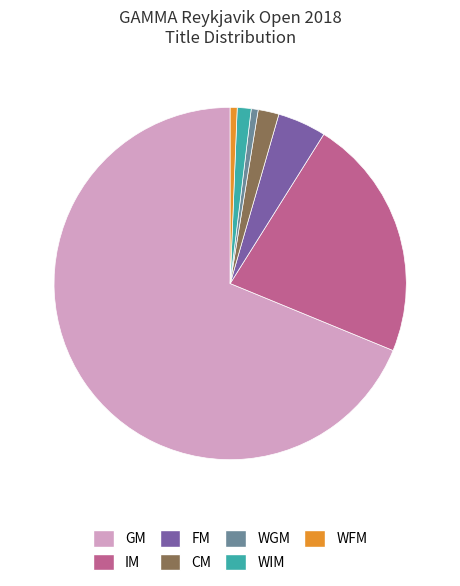

Do GM and CM together represent more than half of the pie?

Yes